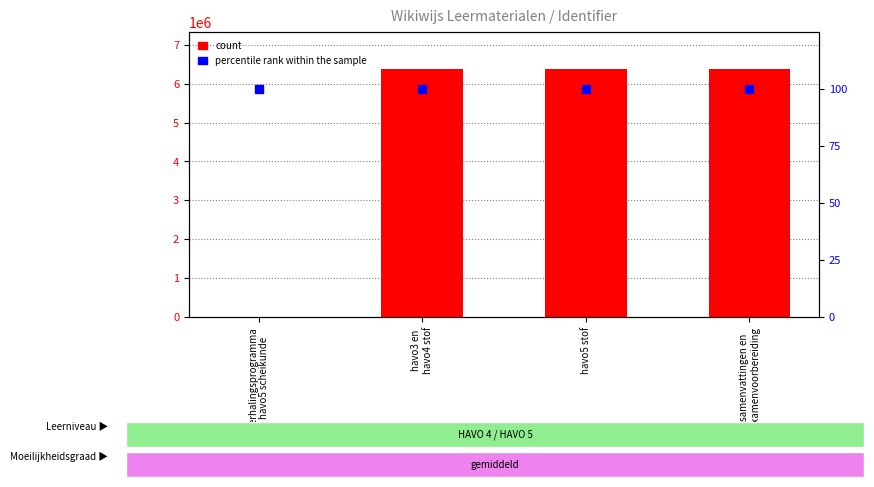

At how many categories does at least one series exceed 5370136?

3